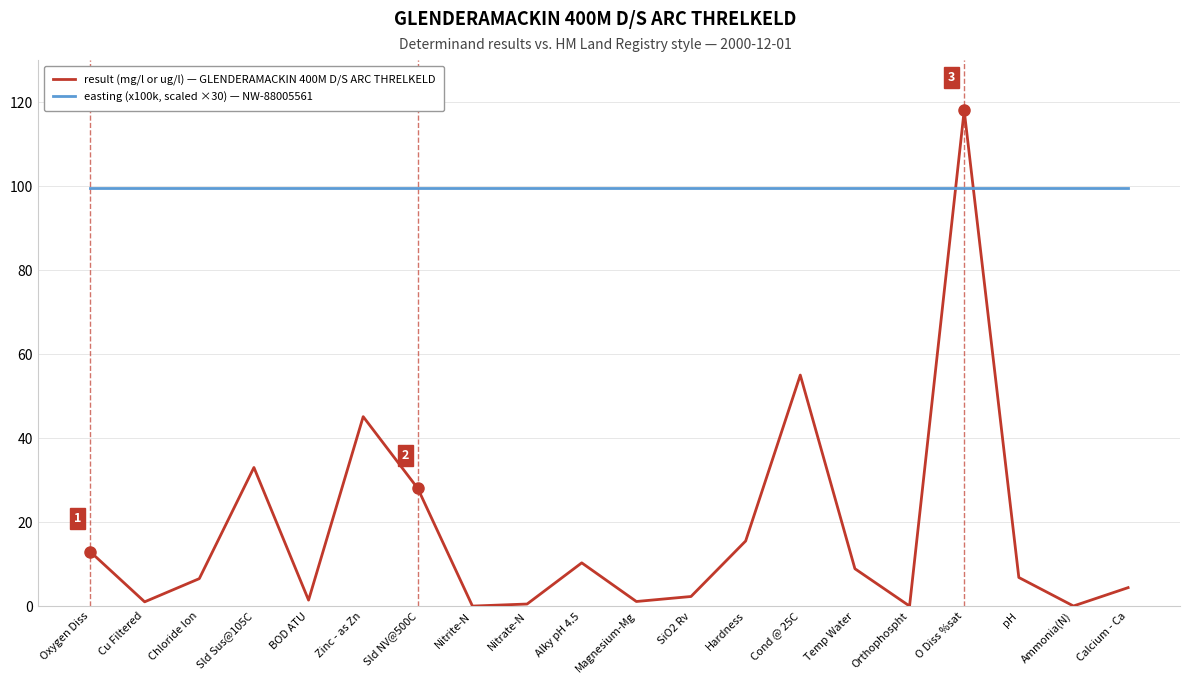

At which category is the sum across all series the highest?

O Diss %sat